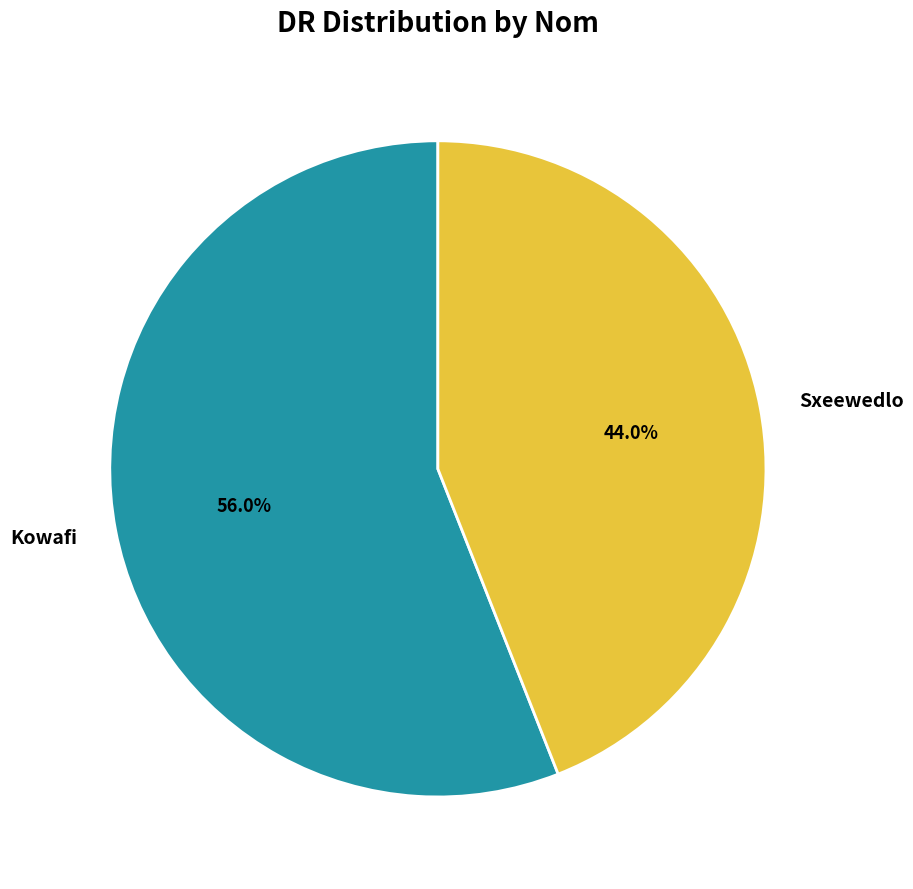

The Sxeewedlo slice represents 44% of the pie. True or false?

True